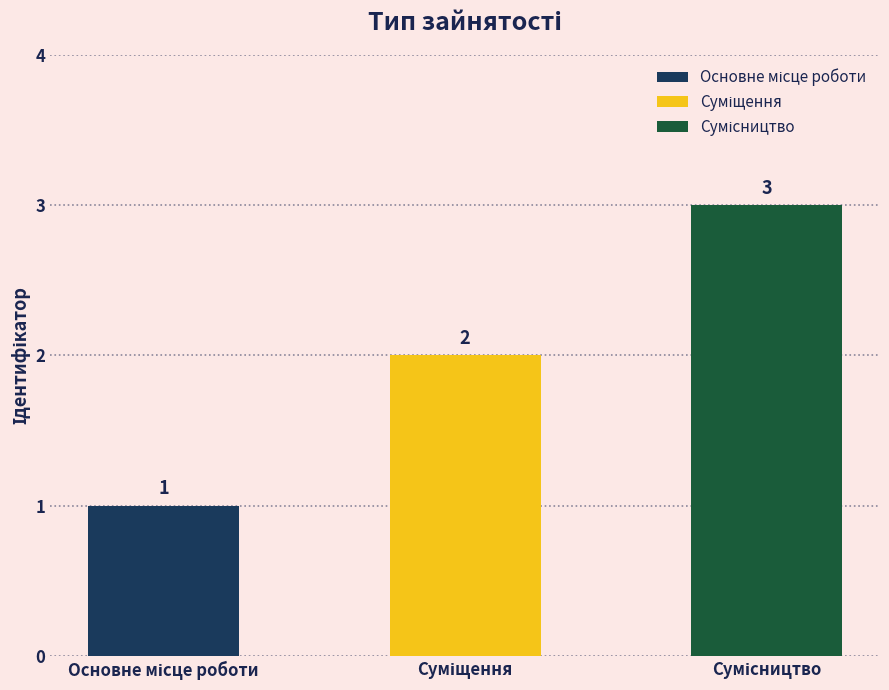

What position from the left is Суміщення?

2